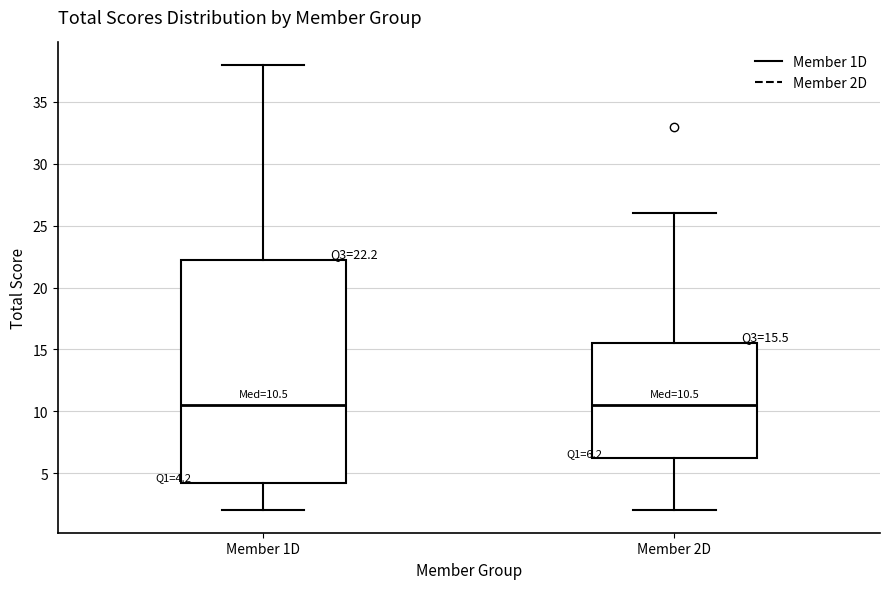

Comparing the boxes themselves (not the whiskers), which one is the tallest?

Member 1D